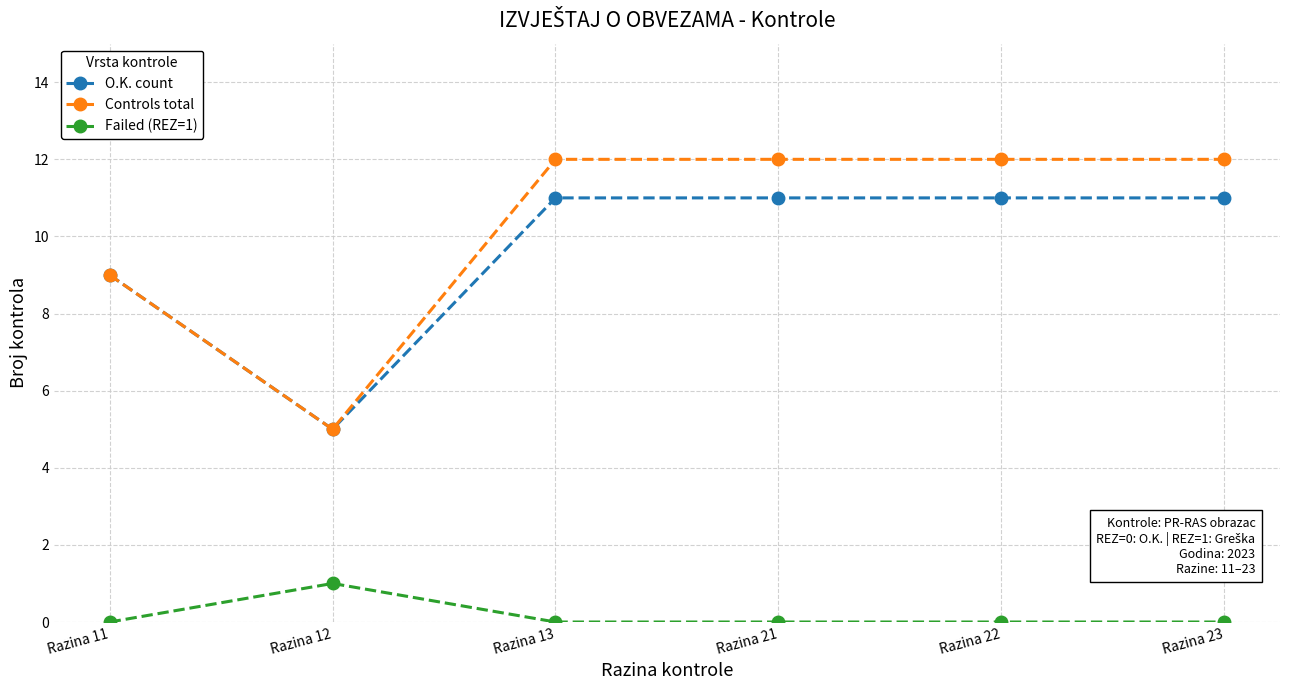

What is the total value across all series at Razina 13?

23